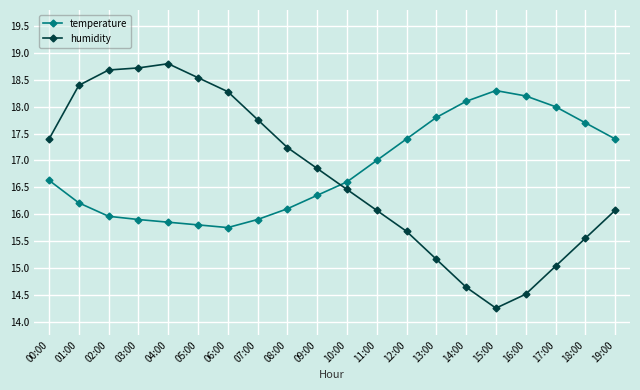

List the series in order of their peak value, lowest first.

temperature, humidity